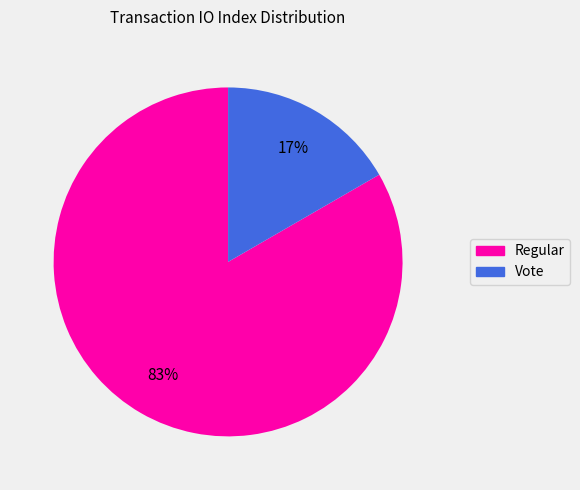

Is the sum of Vote and Regular greater than half?

Yes